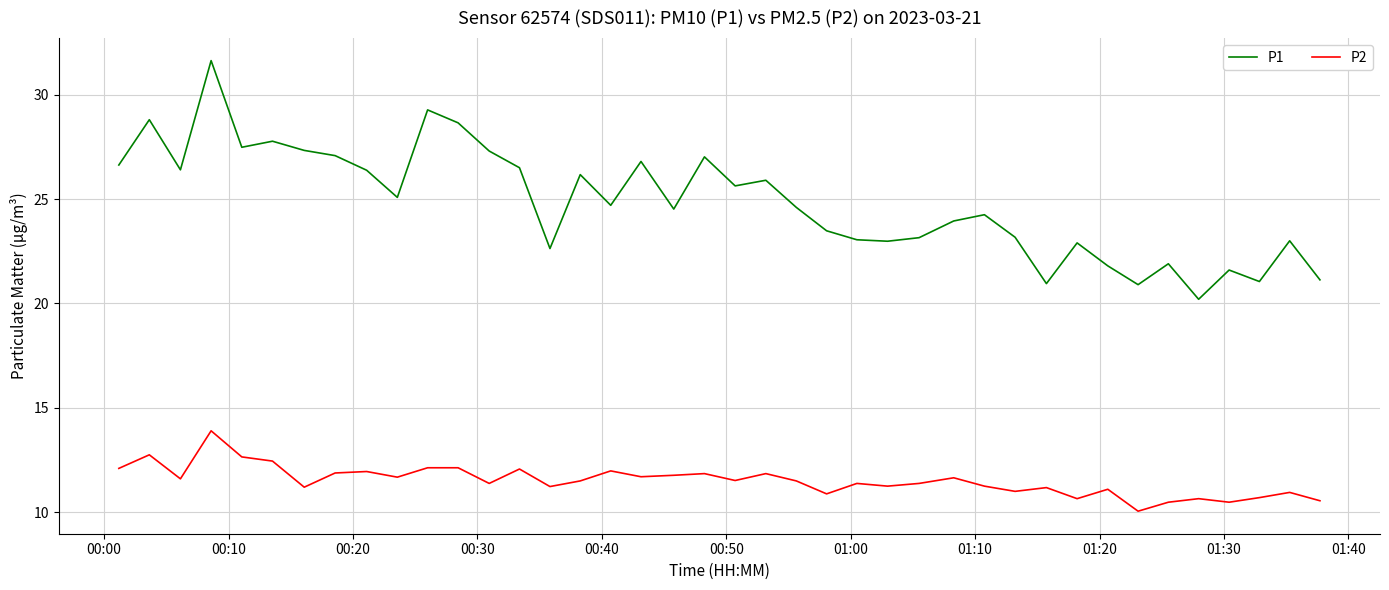

True or false: P2 and P1 cross at least once.

False